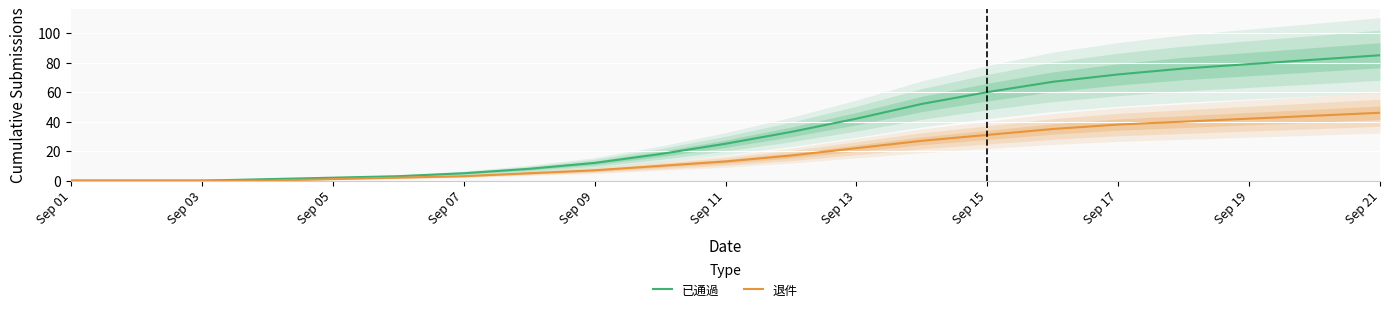

Count the number of data series in this chart.

2